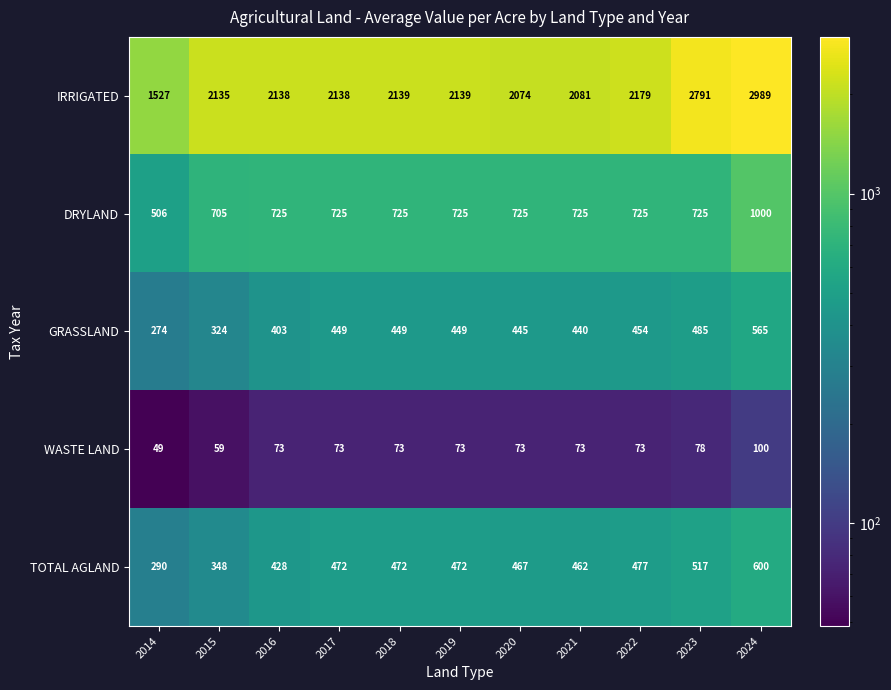

True or false: GRASSLAND has a value of 449 at 2017.

True